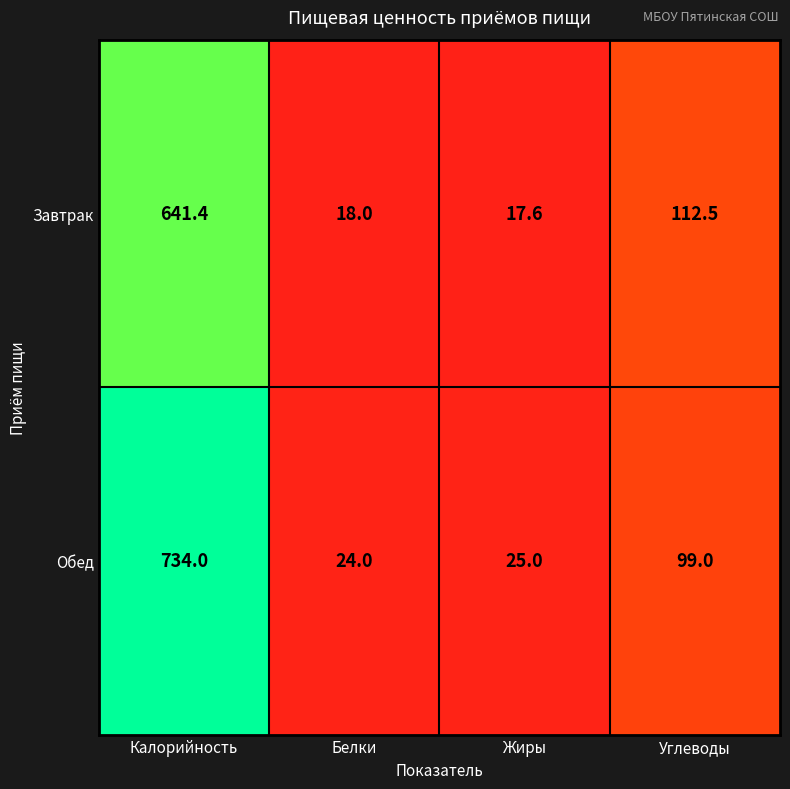

What is the spread (max minus min) of values at Жиры?

7.4